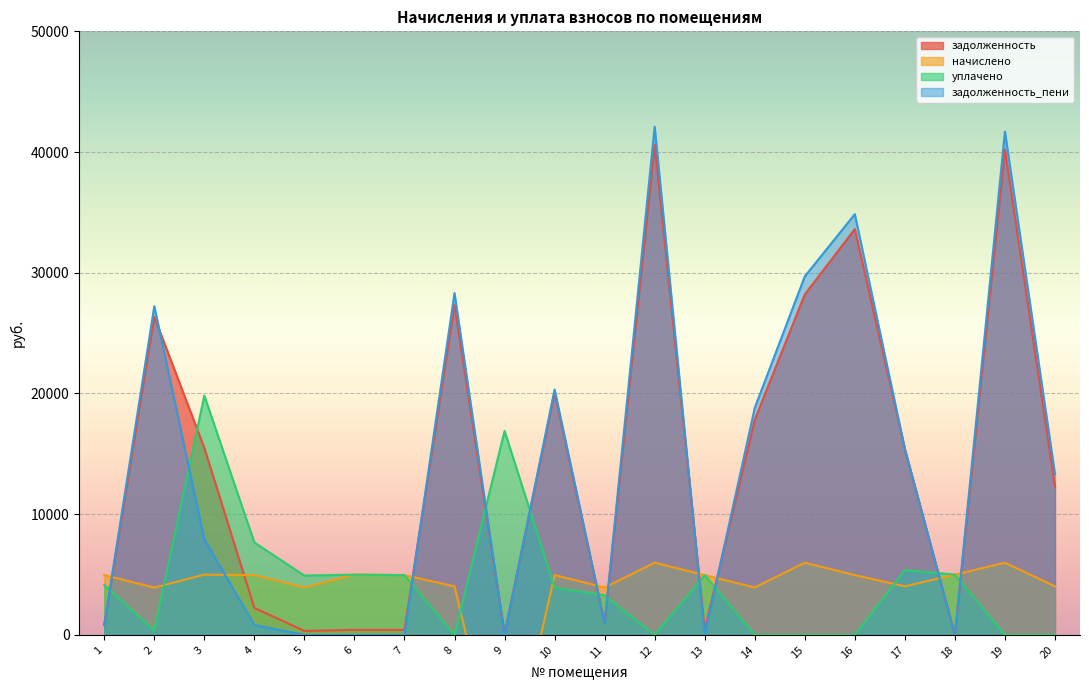

What is the average value of the задолженность series?

14156.3